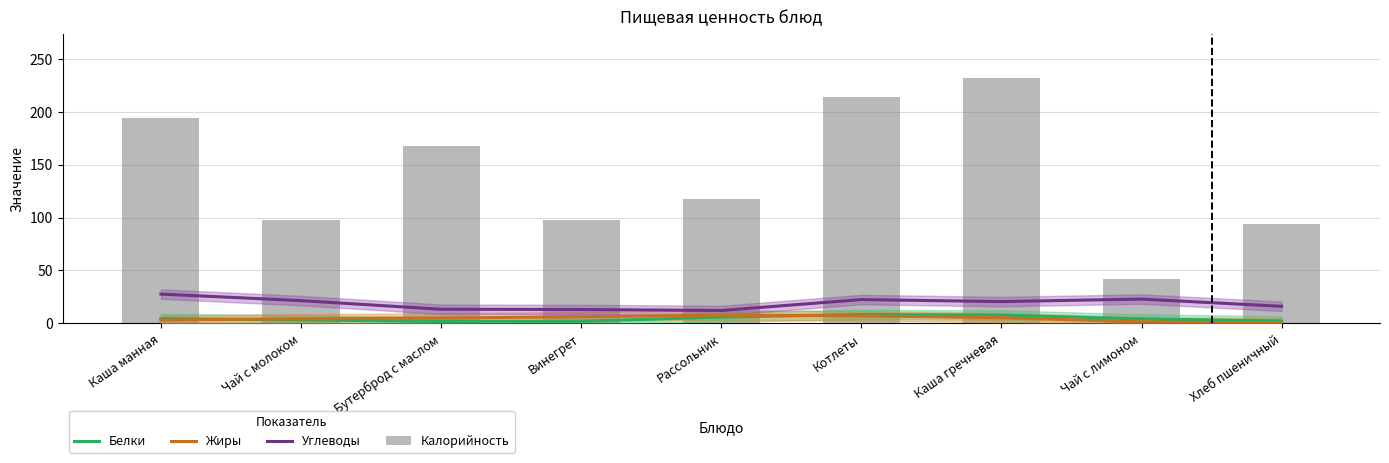

What is the average value of the Калорийность series?

139.6